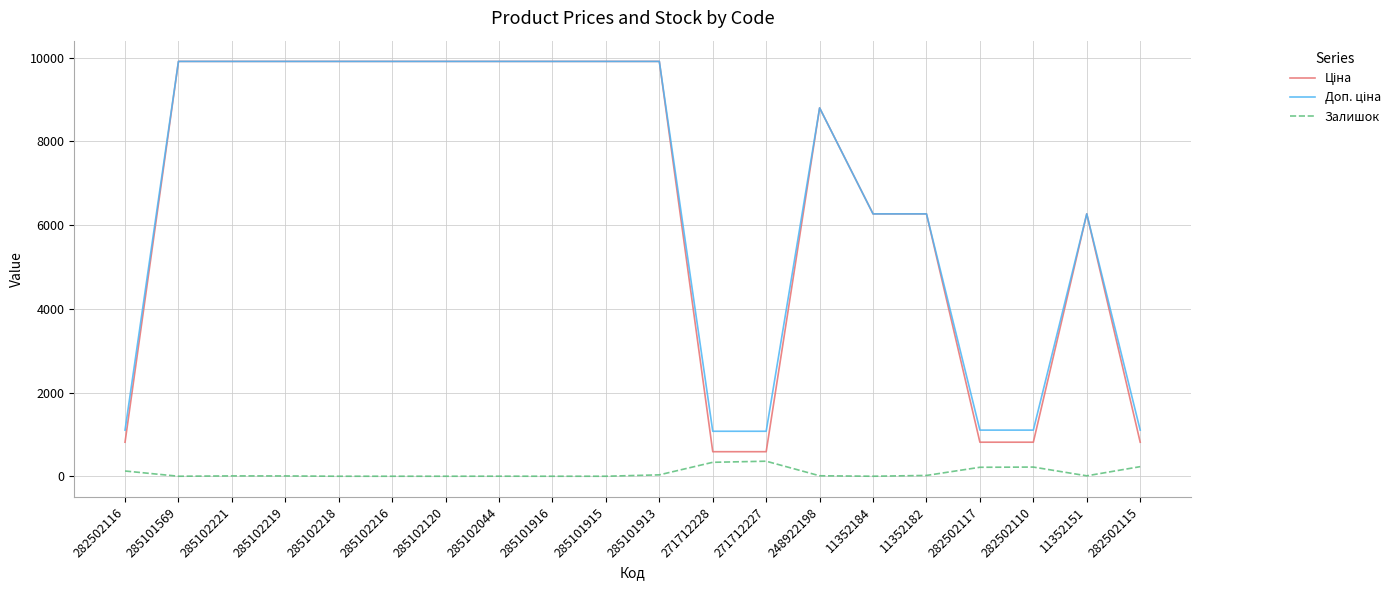

The value of Залишок at 285101915 is 0.0. True or false?

True